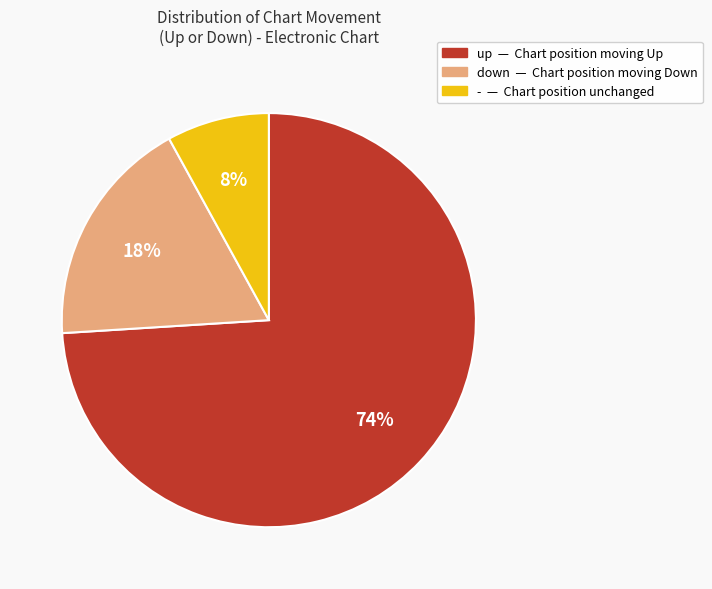

To the nearest percent, what portion does - represent?

8%